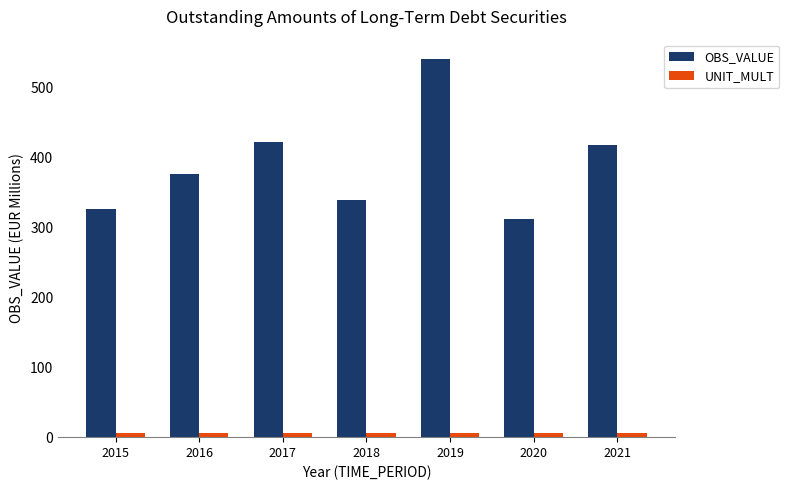

What is the average value of the OBS_VALUE series?

390.9